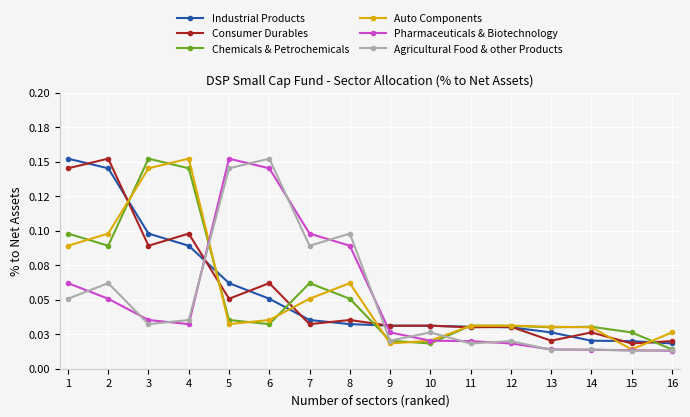

Is this an area chart (filled region under the line)?

No